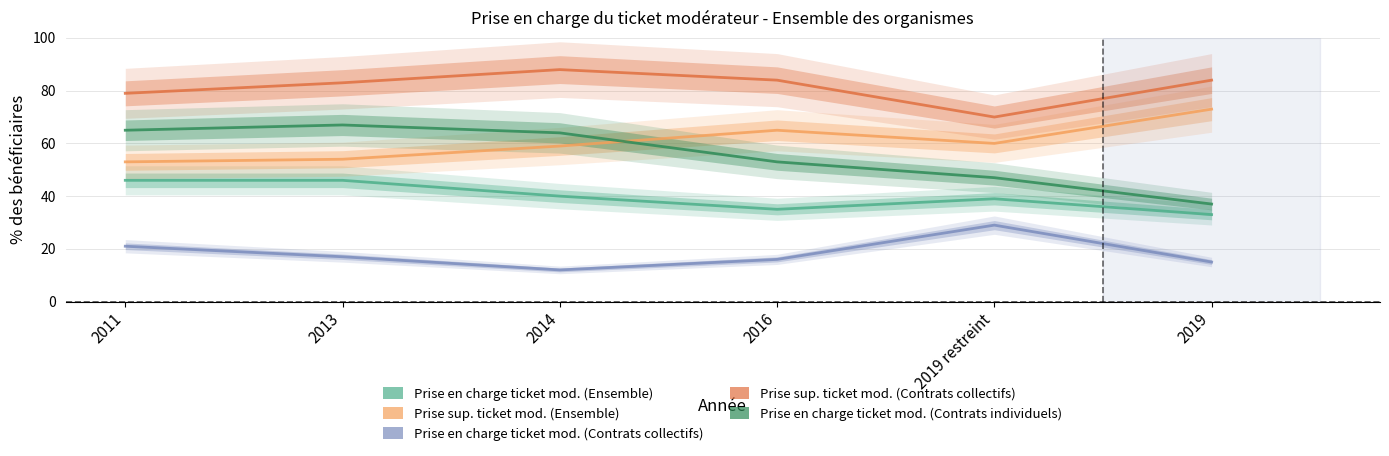

True or false: Prise sup. ticket mod. (Ensemble) and Prise en charge ticket mod. (Contrats collectifs) intersect in this chart.

False